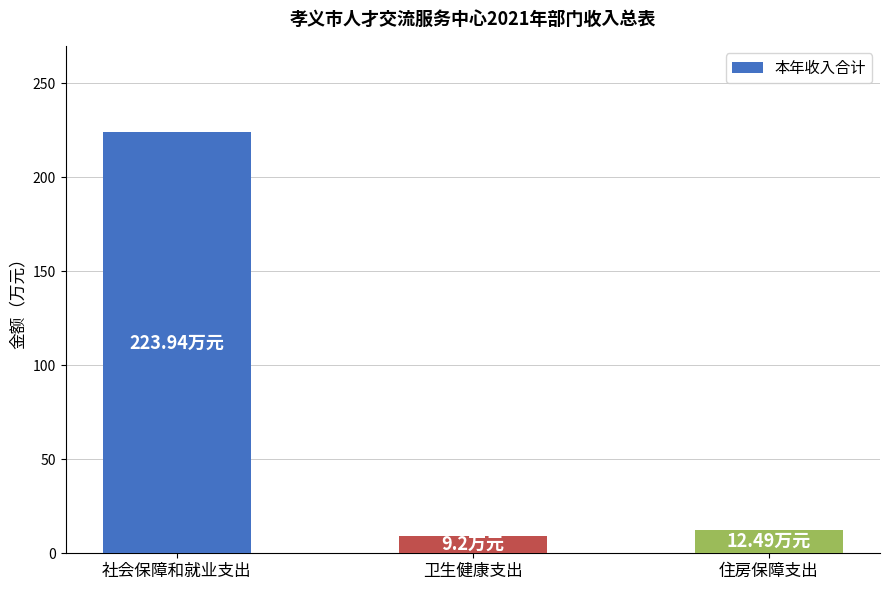

What is the greatest value displayed?

223.9